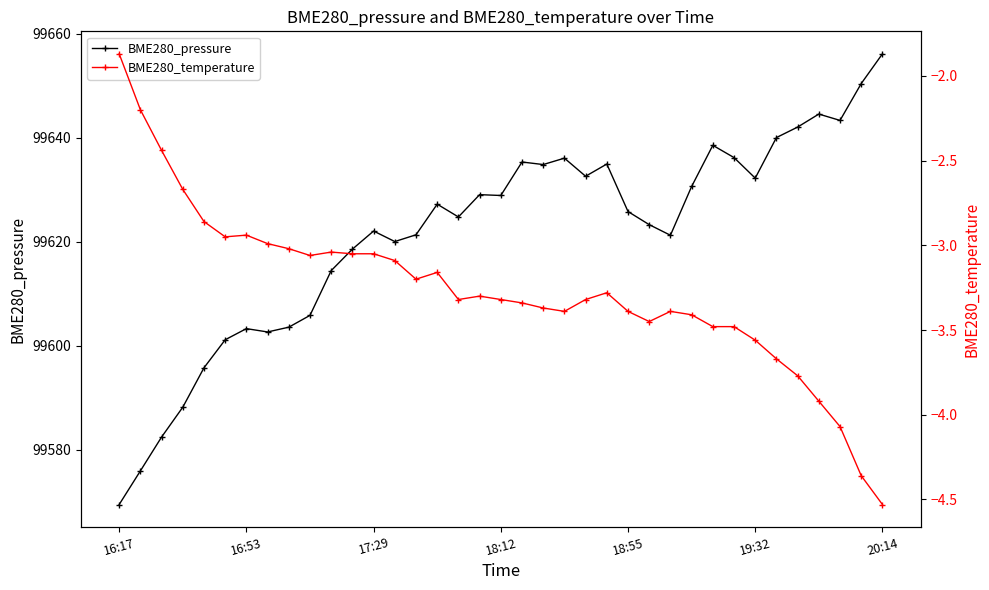

What is the difference between the maximum and minimum values in the BME280_temperature series?

2.7